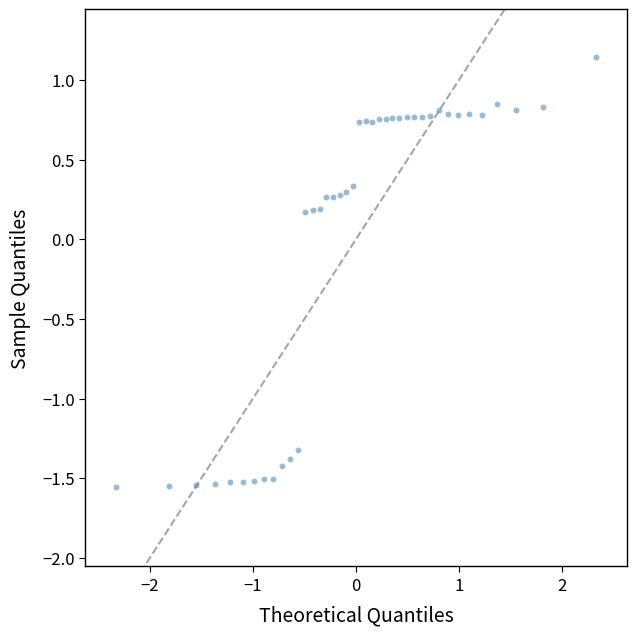

What is the range of Y values (max minus min)?

2.7